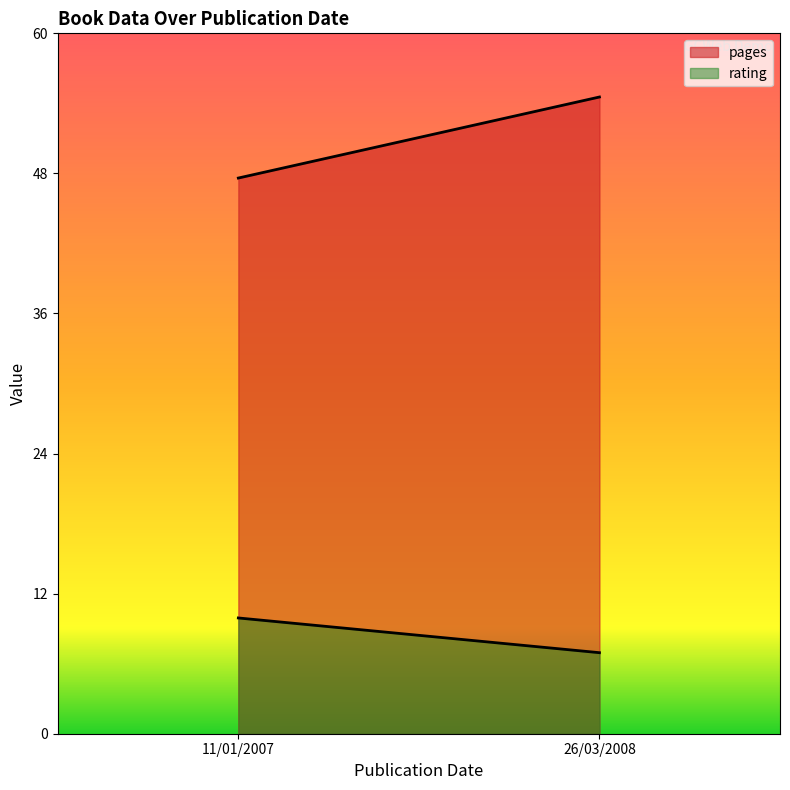

What position from the left is 26/03/2008?

2